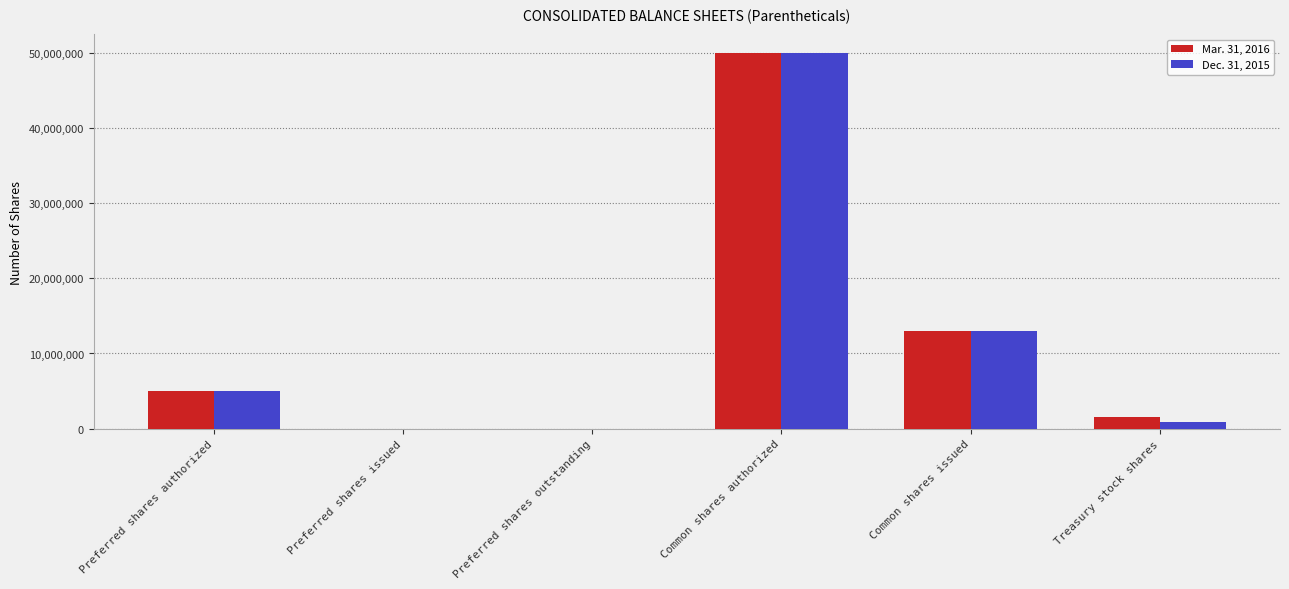

Where is Dec. 31, 2015 nearest to the value 25000000?

Common shares issued